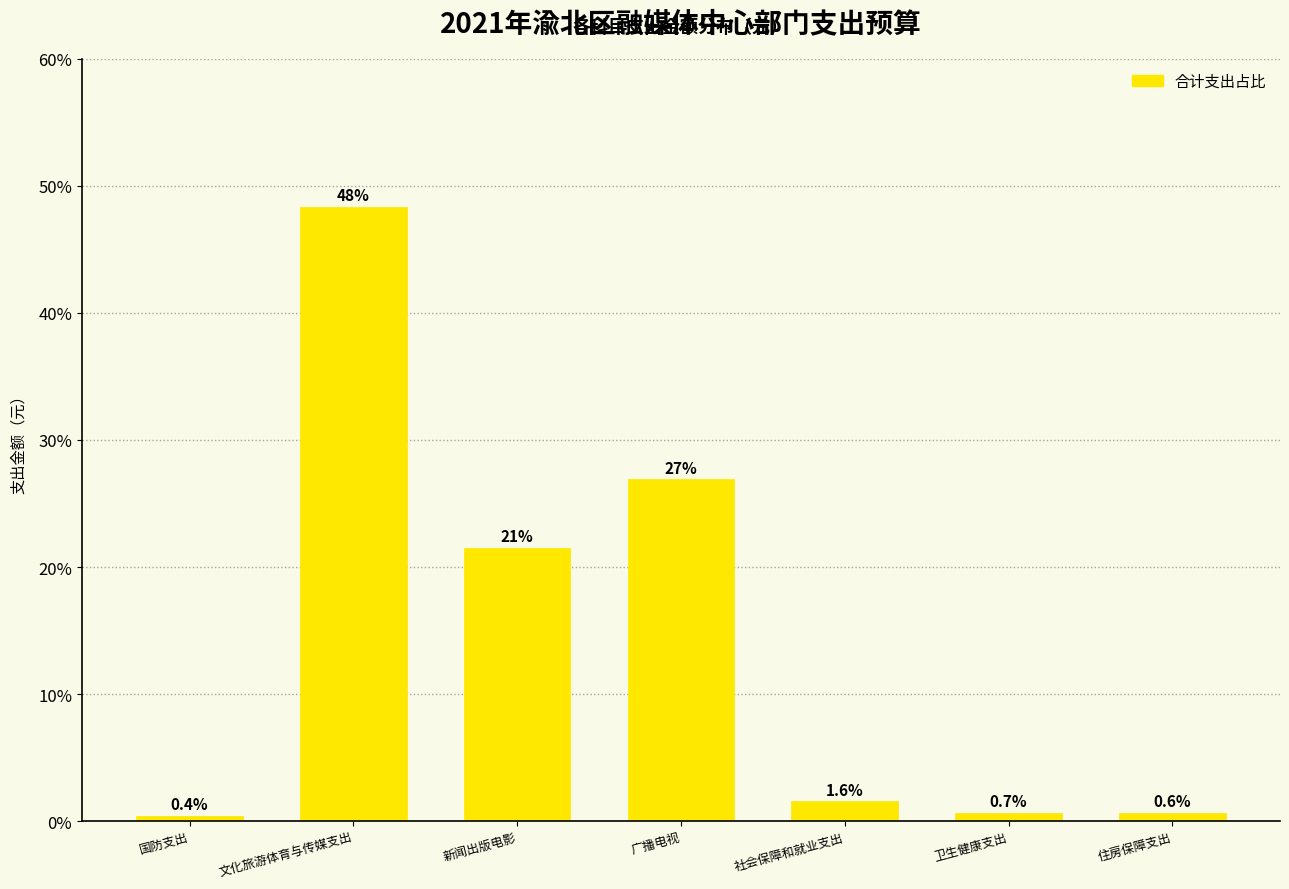

Reading right to left, what are all the values shown in this chart?

住房保障支出=0.6	卫生健康支出=0.7	社会保障和就业支出=1.6	广播电视=26.9	新闻出版电影=21.5	文化旅游体育与传媒支出=48.4	国防支出=0.4